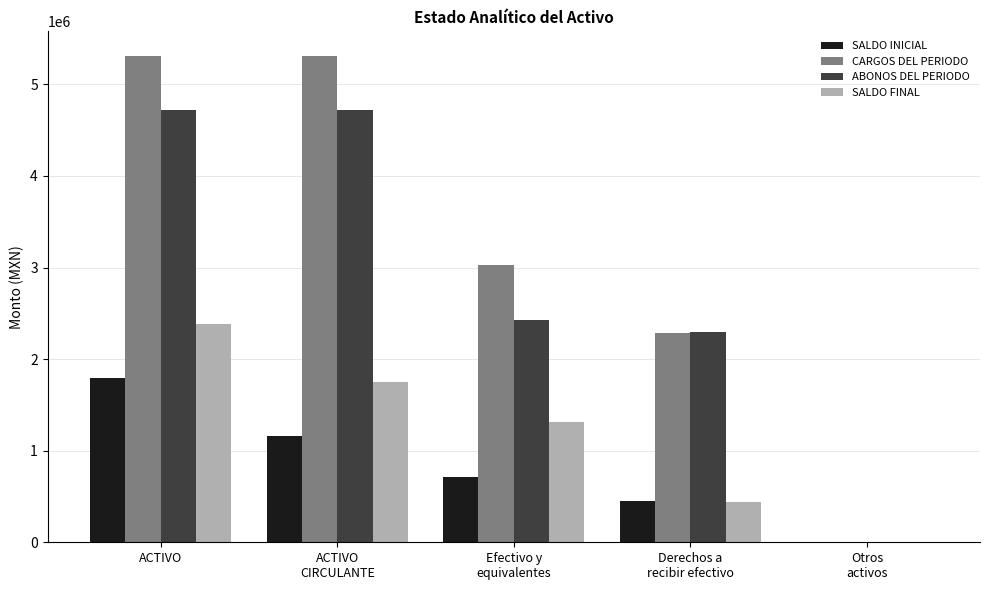

What value does the CARGOS DEL PERIODO series have at ACTIVO?

5313627.3